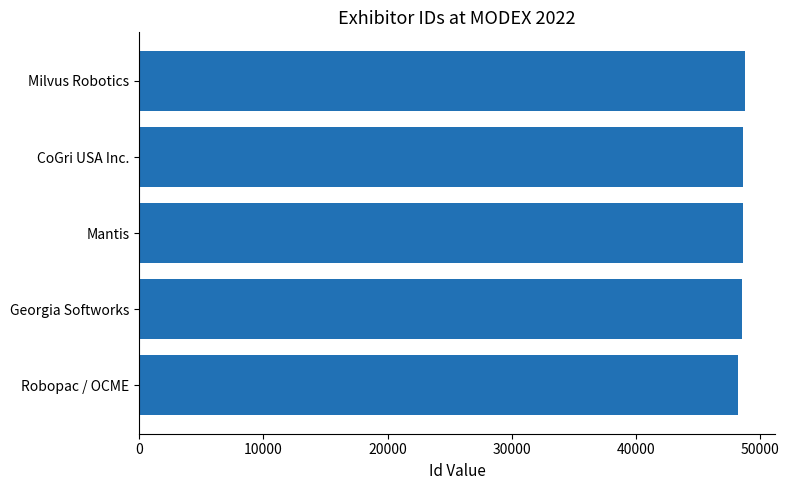

How many distinct data groups are displayed?

1